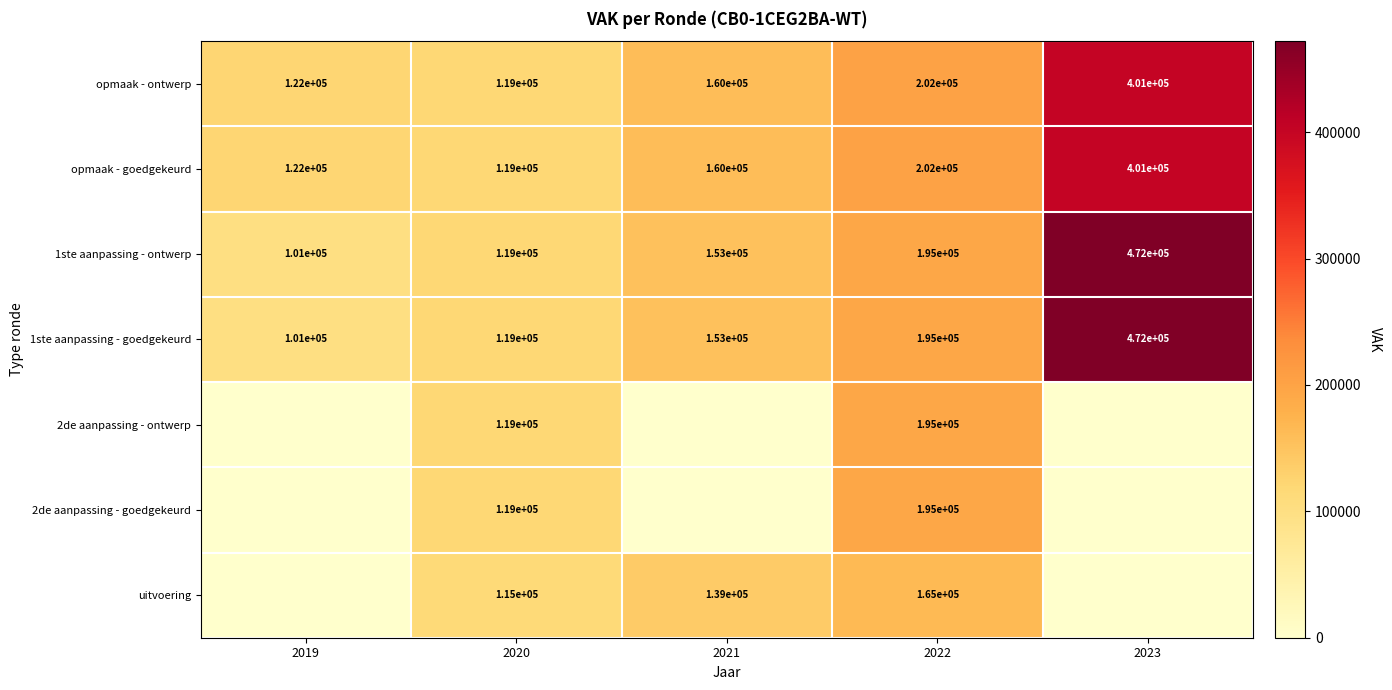

At which label is 1ste aanpassing - goedgekeurd closest to 286500?

2022